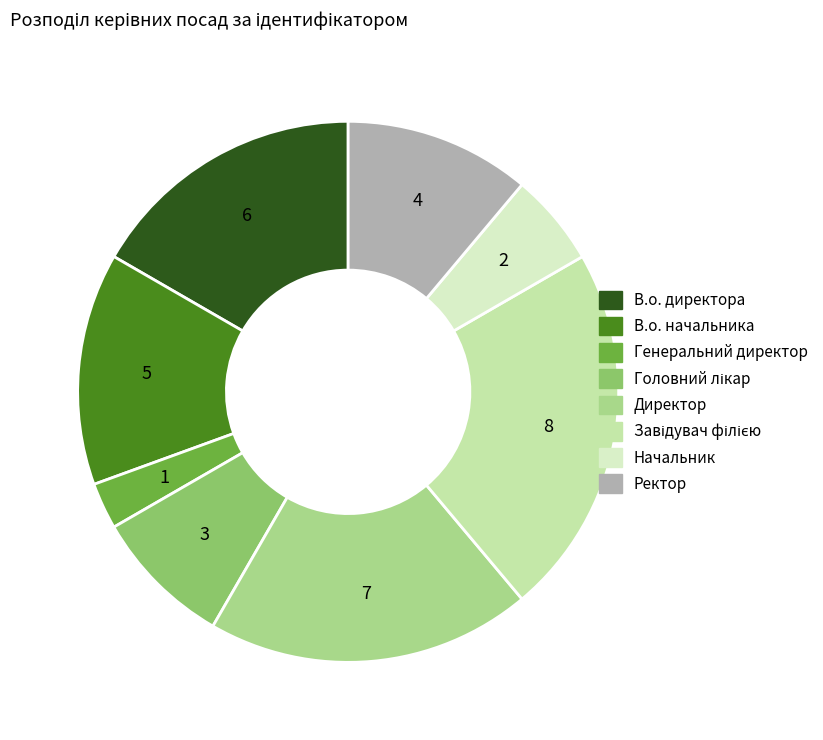

How many segments does this pie chart have?

8